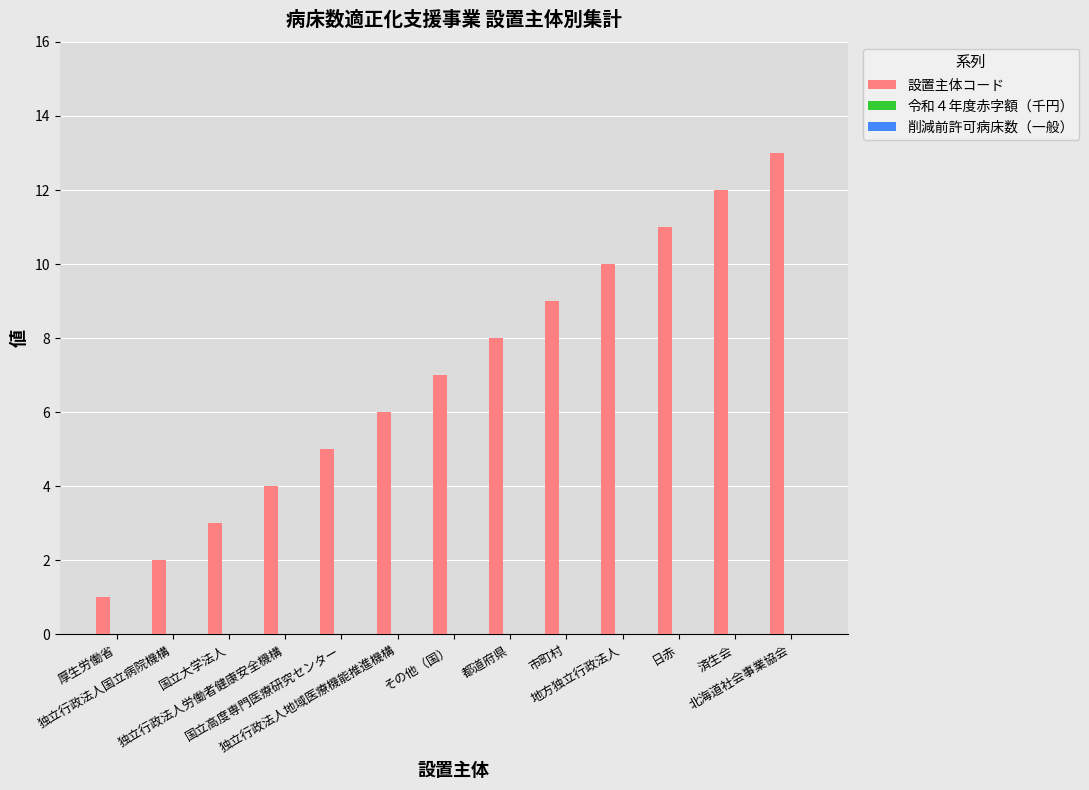

What is the difference between the maximum and minimum values?

12